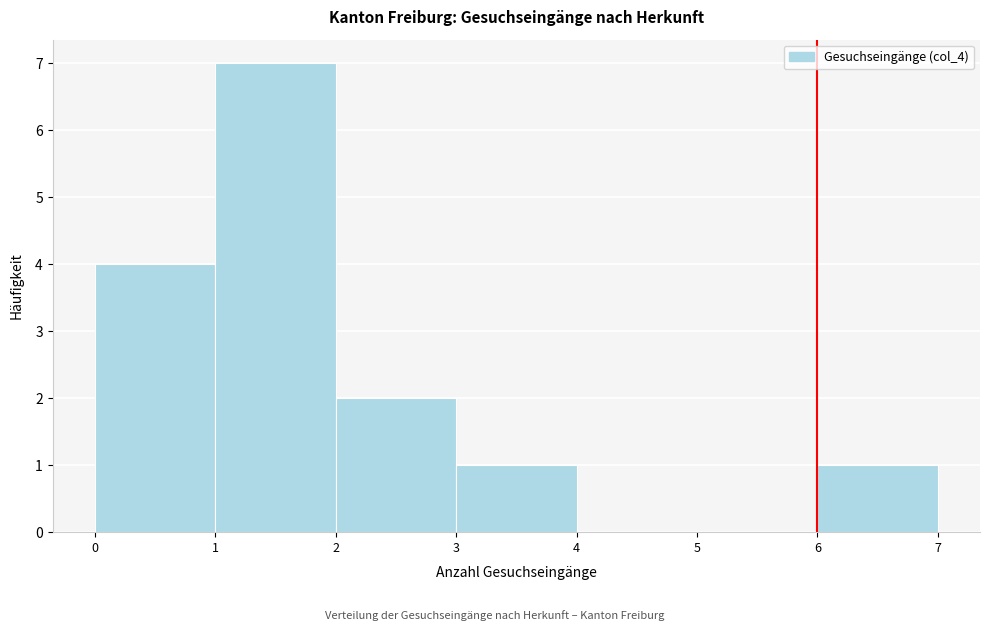

Reading left to right, transcribe this chart: for each bar, give the range it covers on the x-axis and its height. The values are not printed on the chart, so give them approximately, as read against the axis.

0 to 1: 4
1 to 2: 7
2 to 3: 2
3 to 4: 1
4 to 5: 0
5 to 6: 0
6 to 7: 1